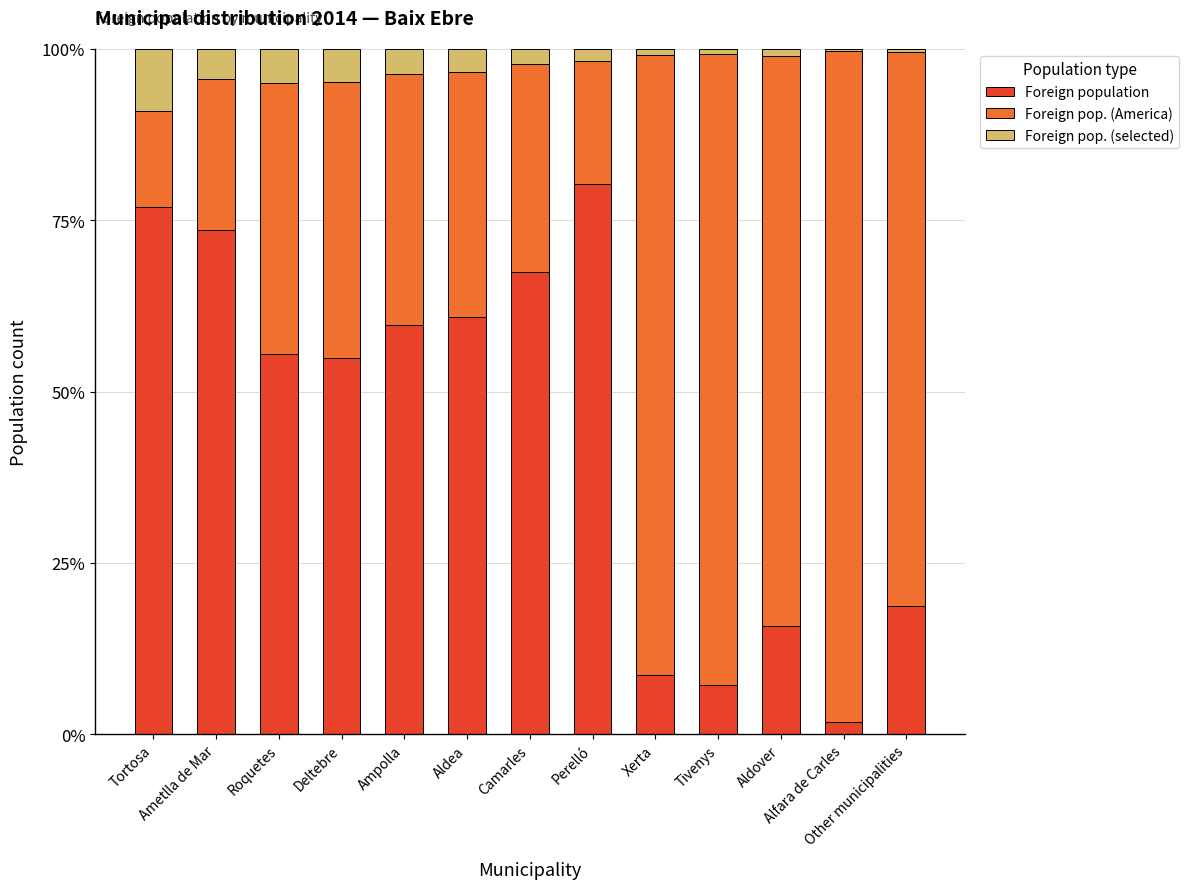

What is the highest value of the Foreign population series?

80.3